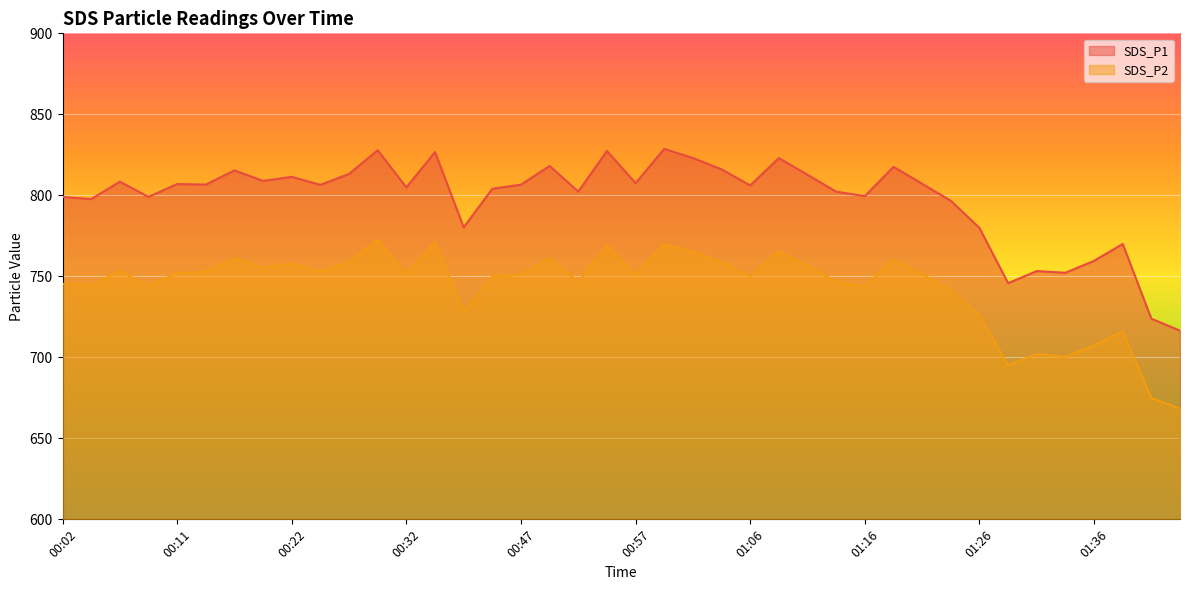

True or false: SDS_P2 and SDS_P1 cross at least once.

False